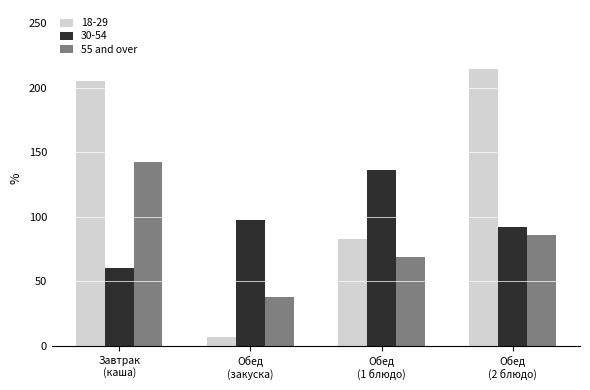

Reading left to right, extract all data points from this chart.

18-29: 205.4	6.6	82.6	214.2
30-54: 60.0	97.4	136.0	92.0
55 and over: 142.0	38.0	69.0	86.0